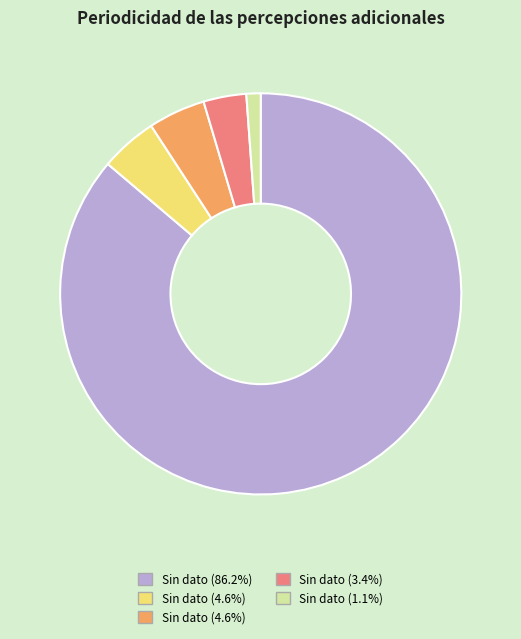

How many slices are in this pie chart?

5